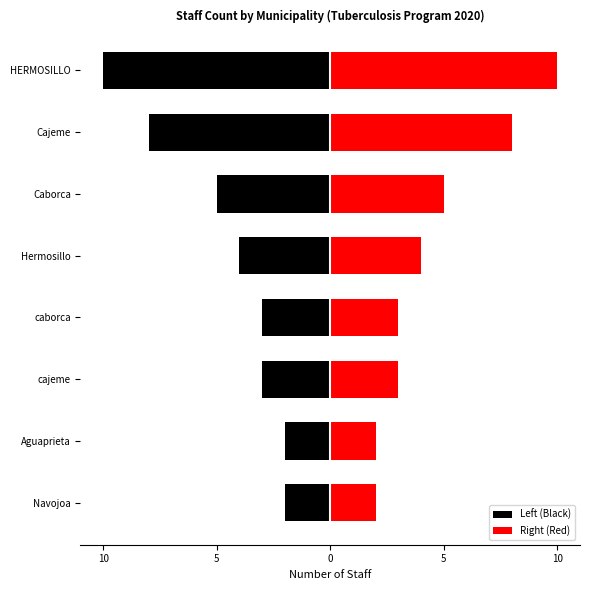

What is the difference between the maximum and minimum values in the Left (Black) series?

8